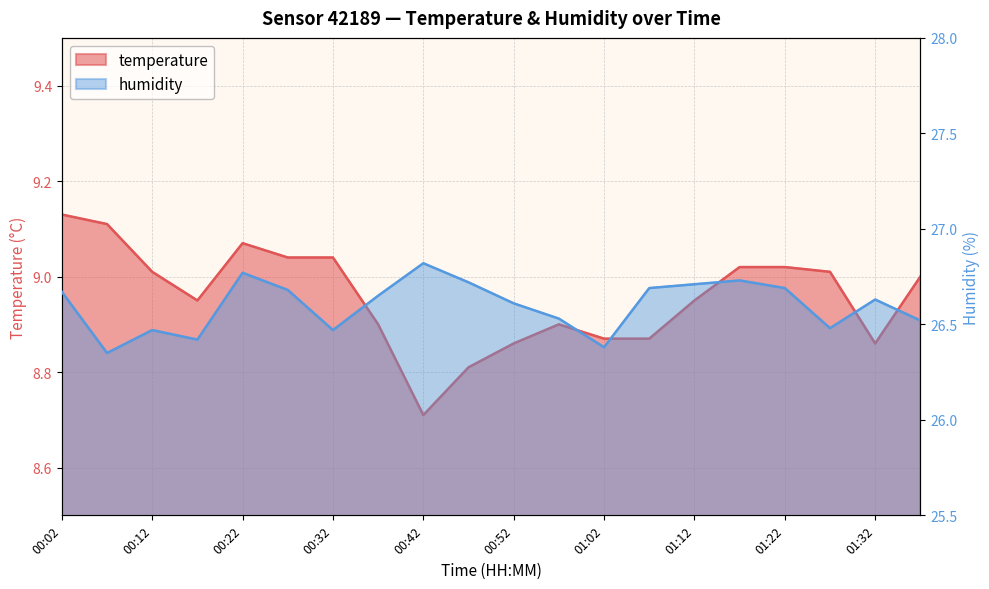

Which category has the lowest value in the humidity series?

00:07